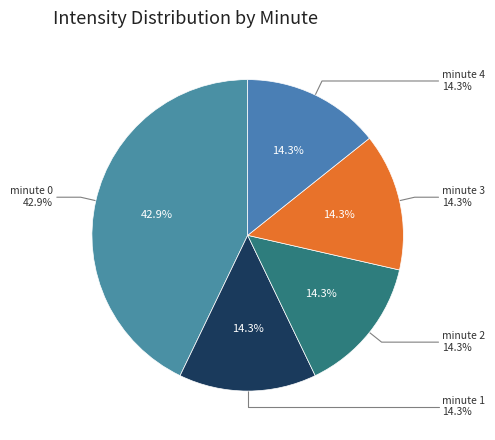

To the nearest percent, what is the combined percentage of minute 2 and minute 3?

29%